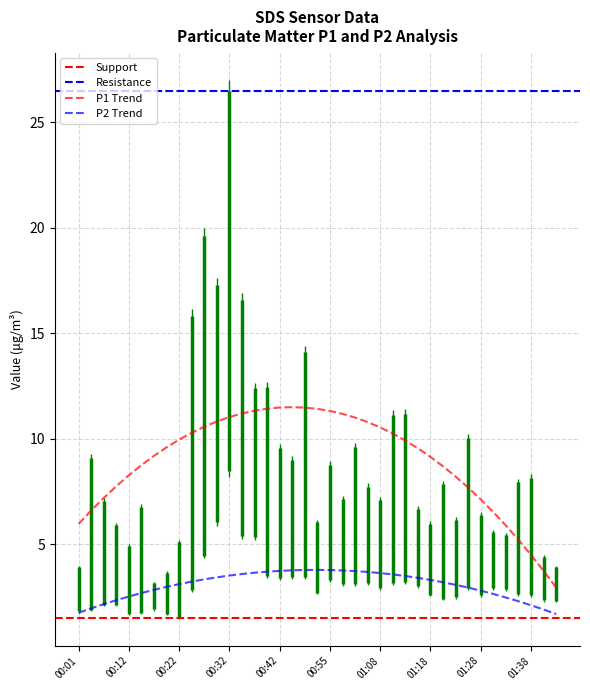

True or false: SDS_P1 and SDS_P2 intersect in this chart.

False